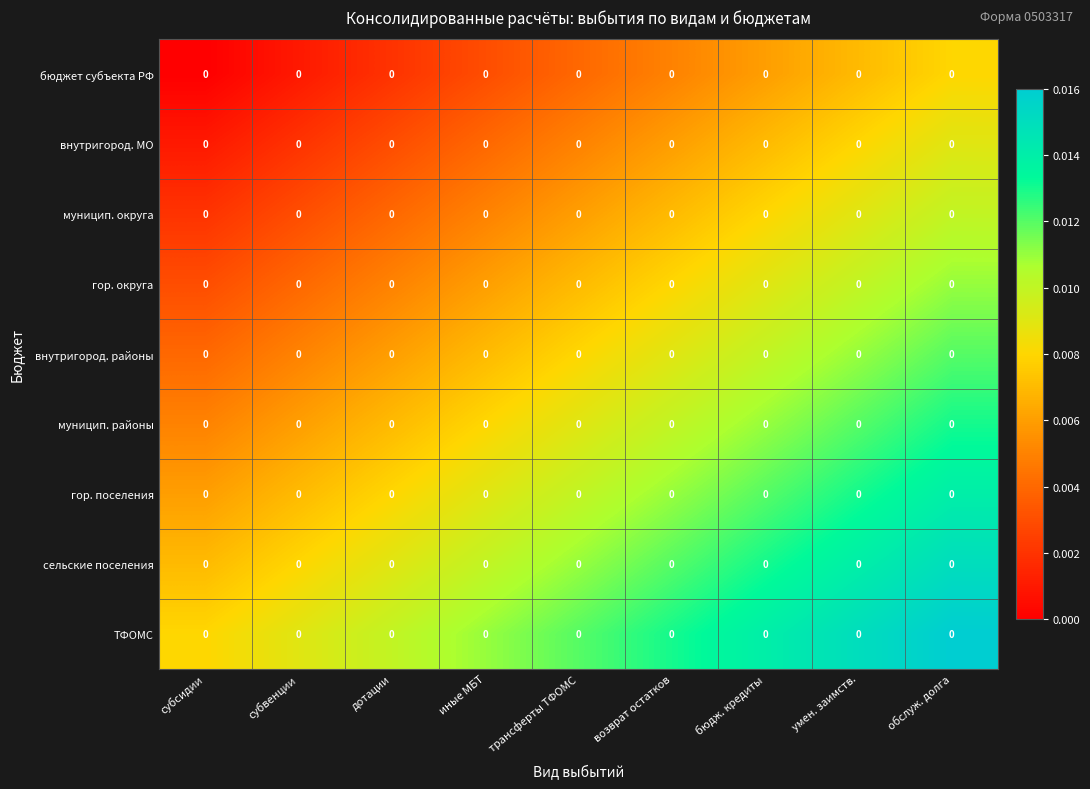

Which series has the largest range (max minus min)?

бюджет субъекта РФ